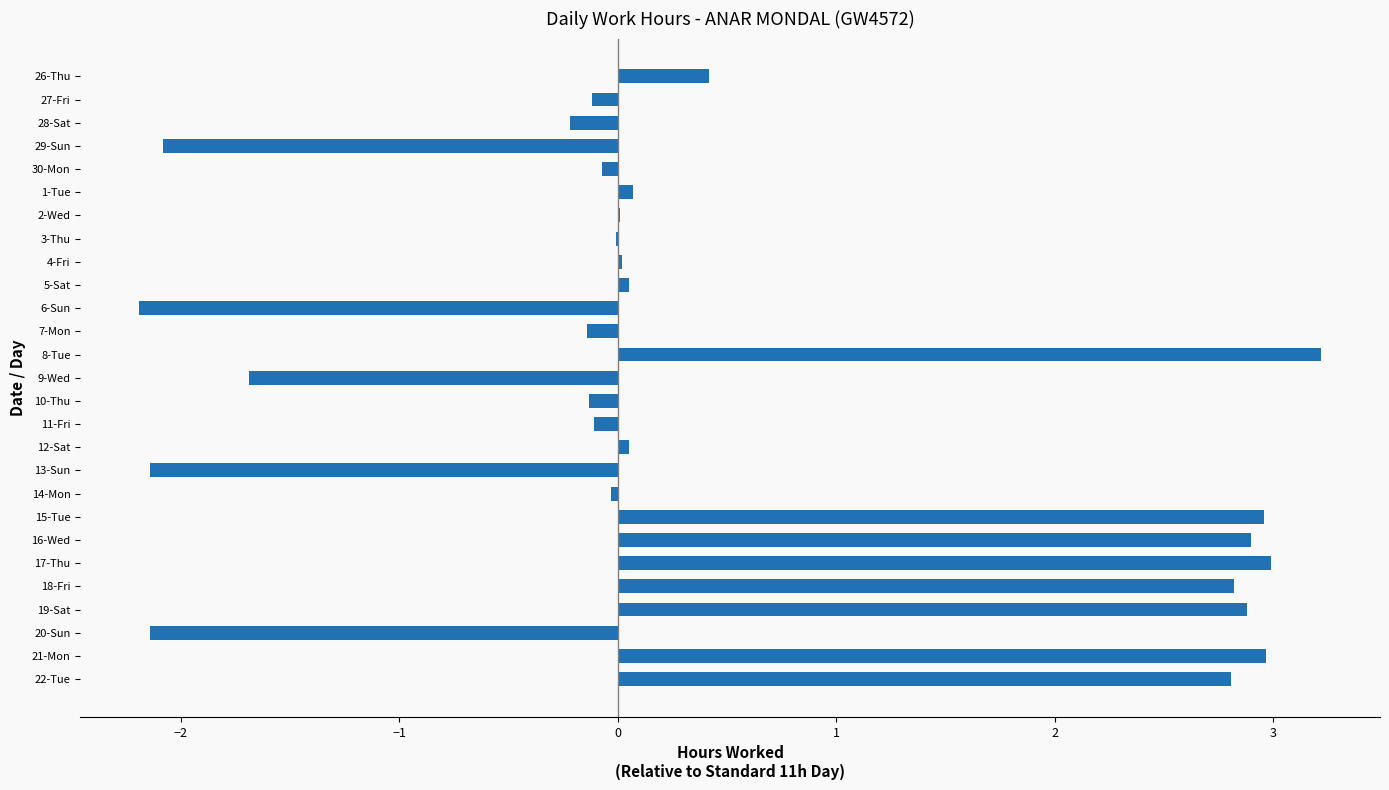

Between 20-Sun and 19-Sat, which is larger?

19-Sat